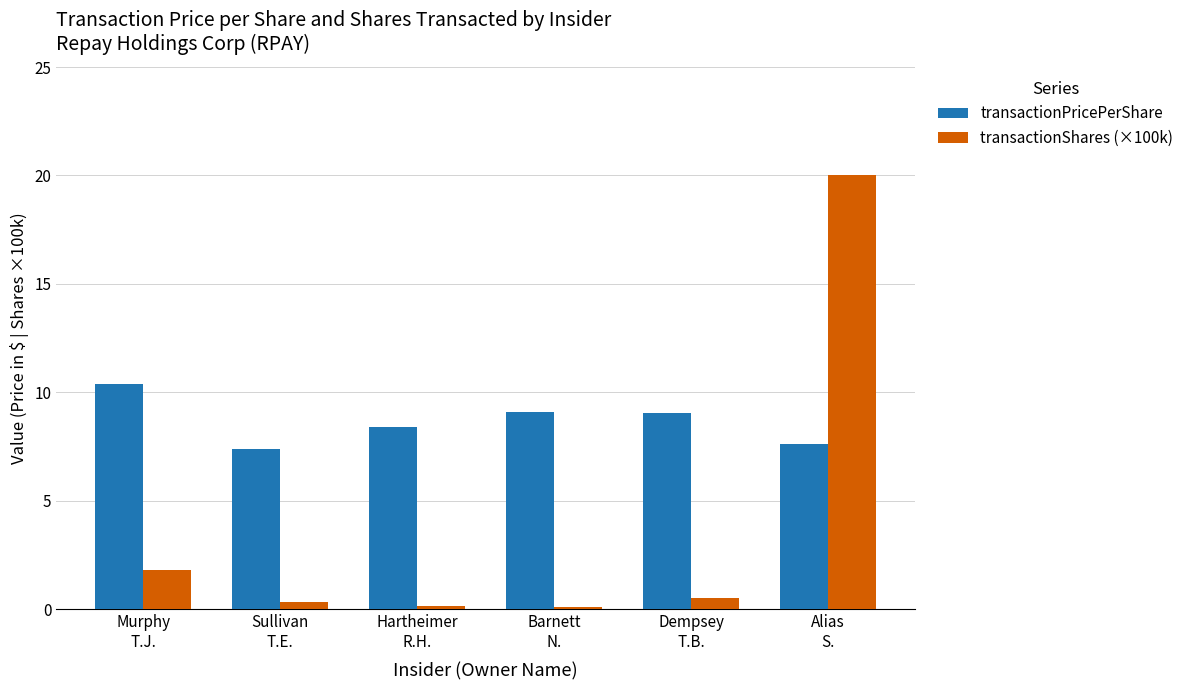

Which series has the largest range (max minus min)?

transactionShares (×100k)